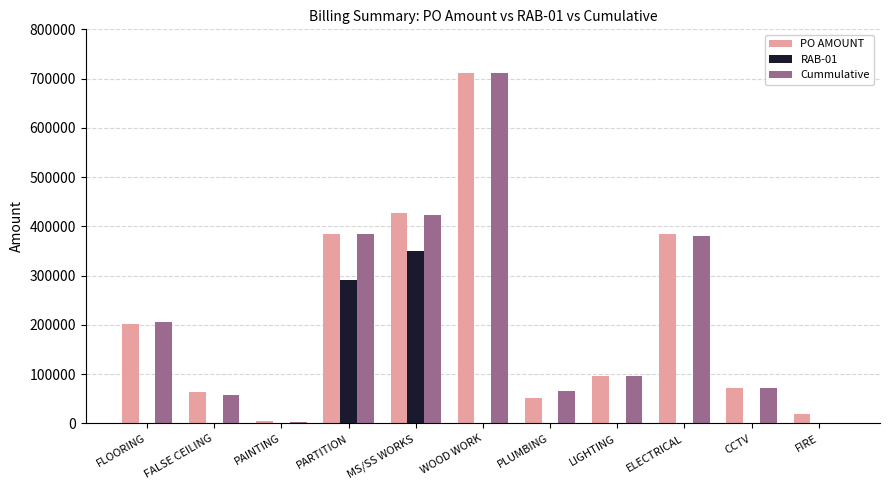

How many groups of bars are there?

11